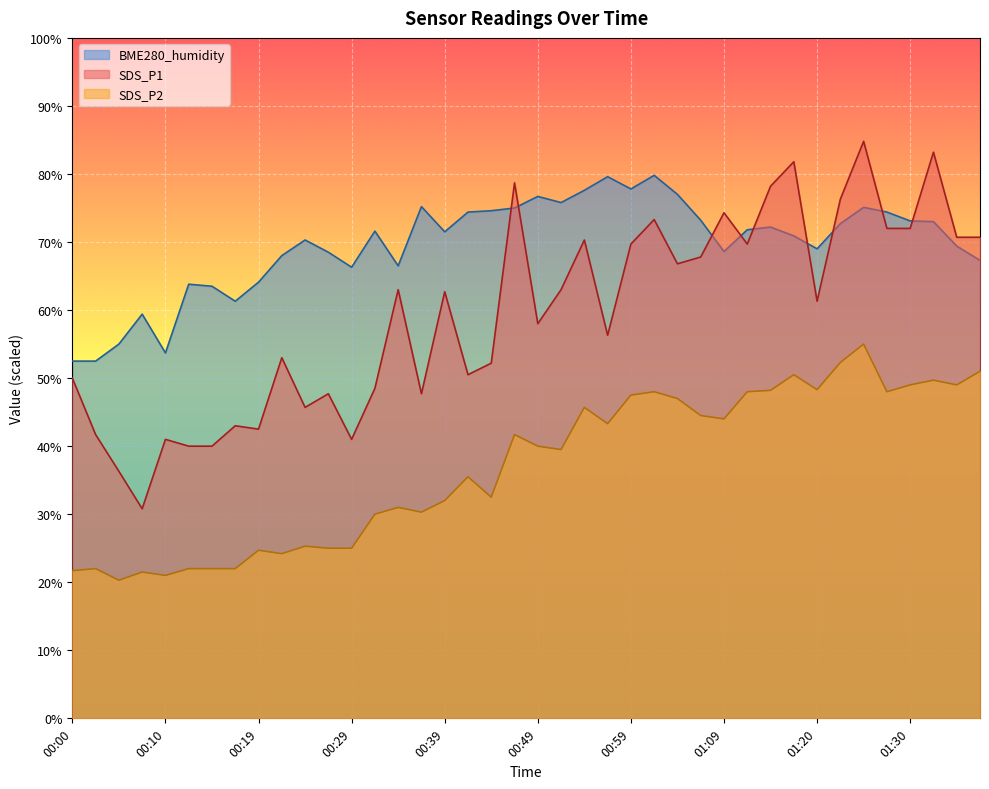

What is the label of the 19th point from the right?

00:52